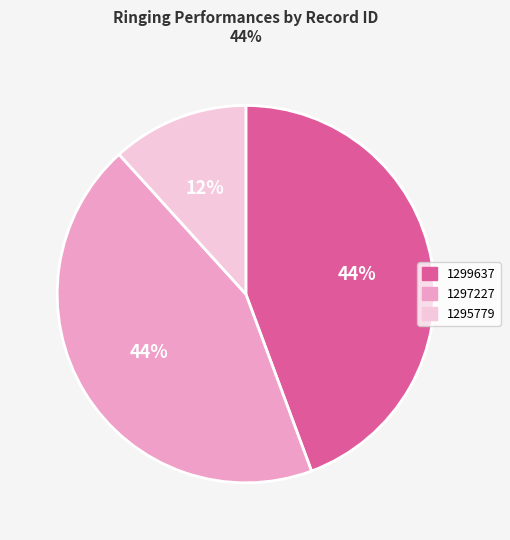

True or false: 1297227 accounts for 50% of the total.

False